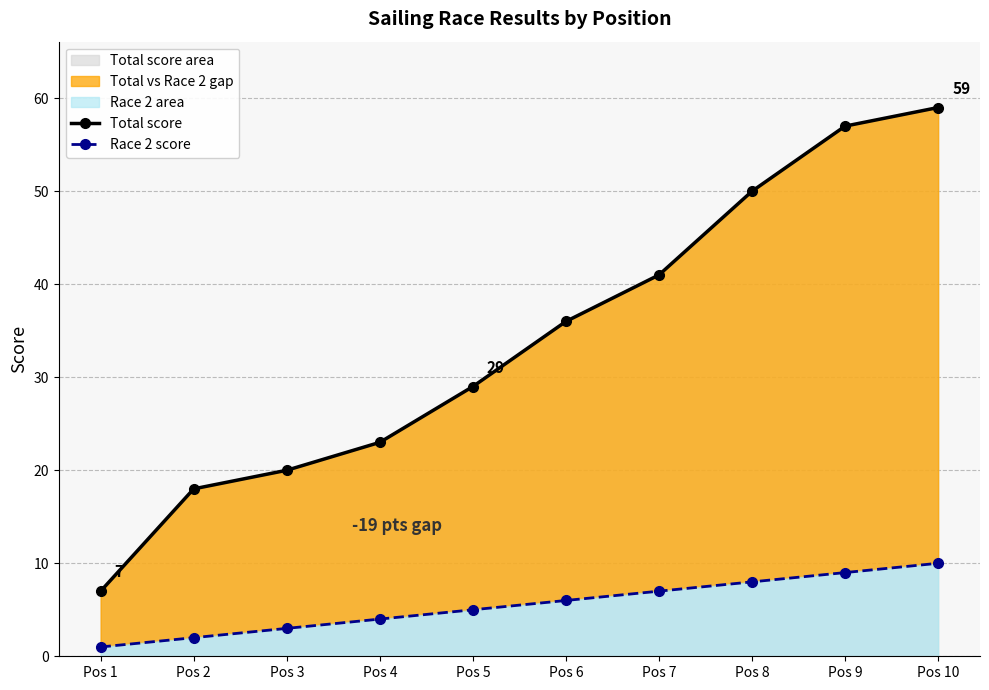

Which category has the lowest value in the Race 2 score series?

Pos 1